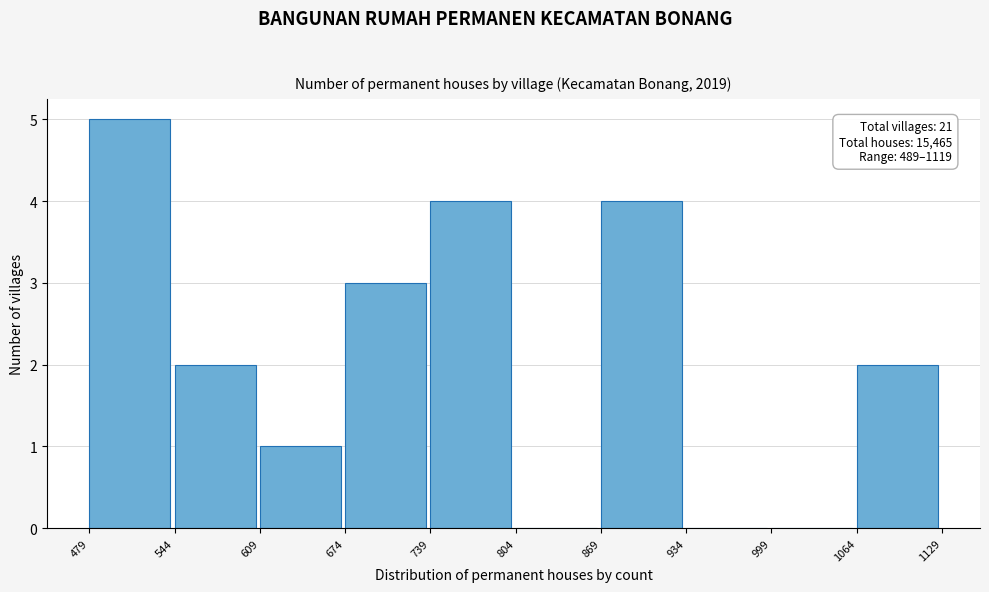

Over which range of the x-axis is the bar tallest?

479 to 544